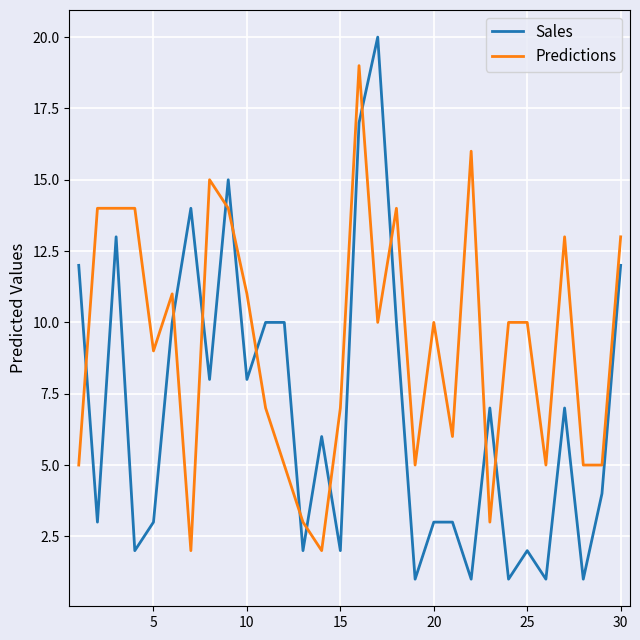

List the series in order of their peak value, highest first.

Sales, Predictions